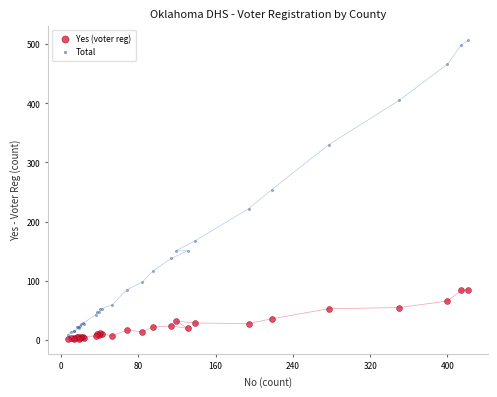

What are all the series names shown in the legend?

Yes (voter reg), Total